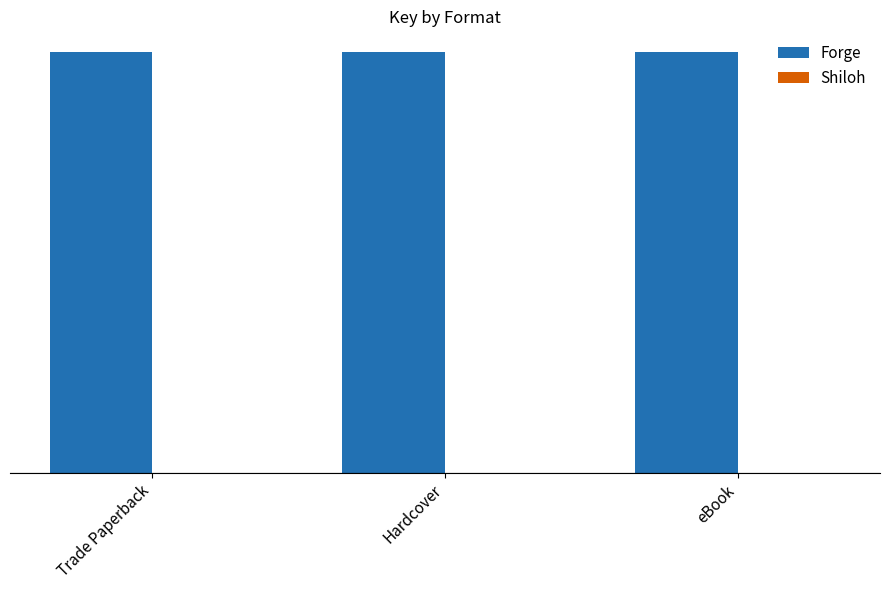

How many bars are there in each group?

2